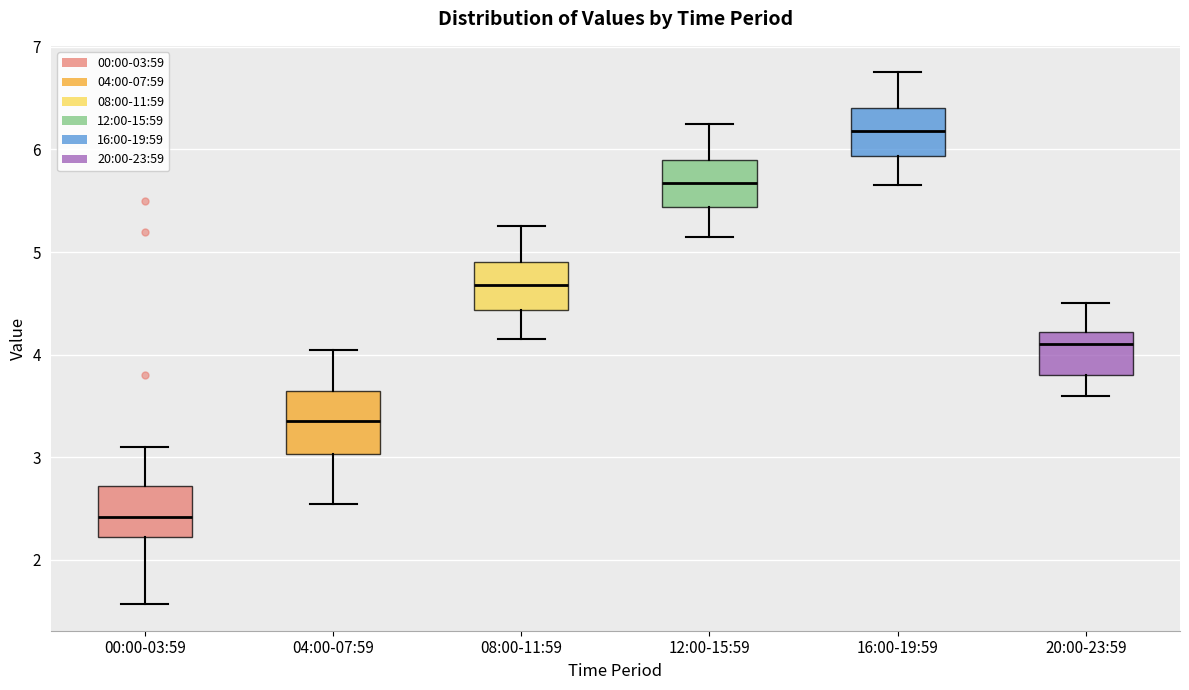

Comparing the boxes themselves (not the whiskers), which one is the tallest?

04:00-07:59